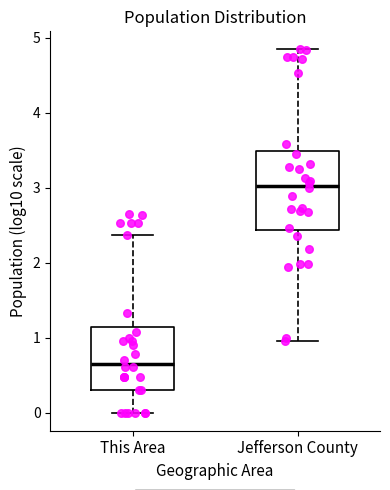

Which box is the tallest, from its lower edge to its upper edge?

Jefferson County